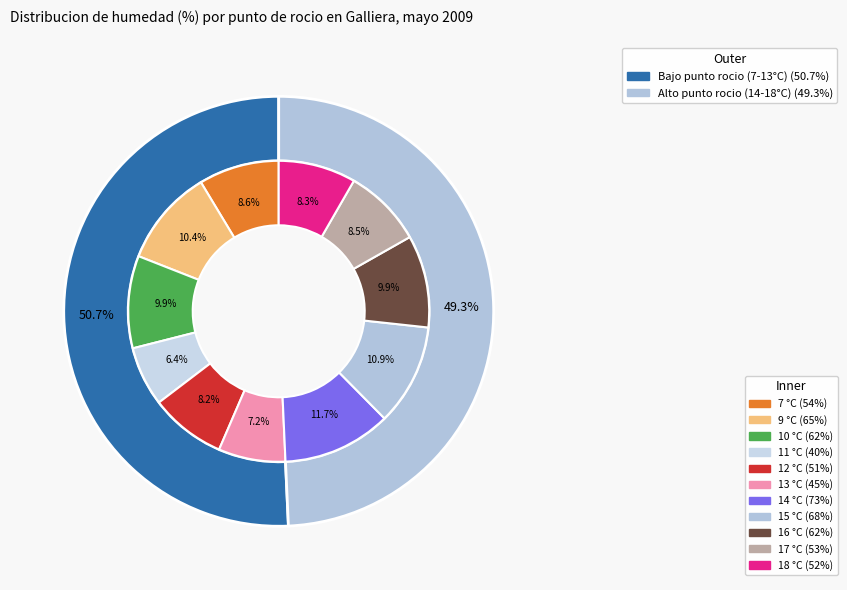

To the nearest percent, what is the difference between the 13 and 7 slice percentages?

1%